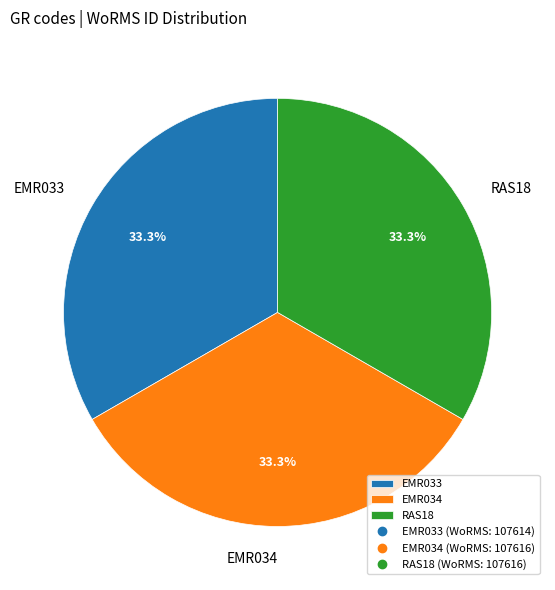

What percentage is the EMR034 slice, to the nearest percent?

33%